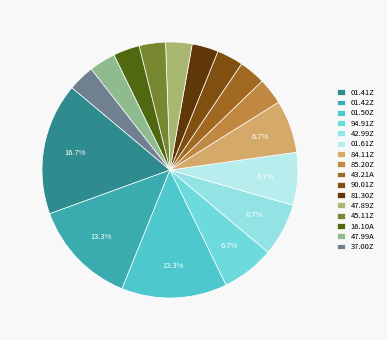

To the nearest percent, what percentage of the pie is 01.41Z?

17%